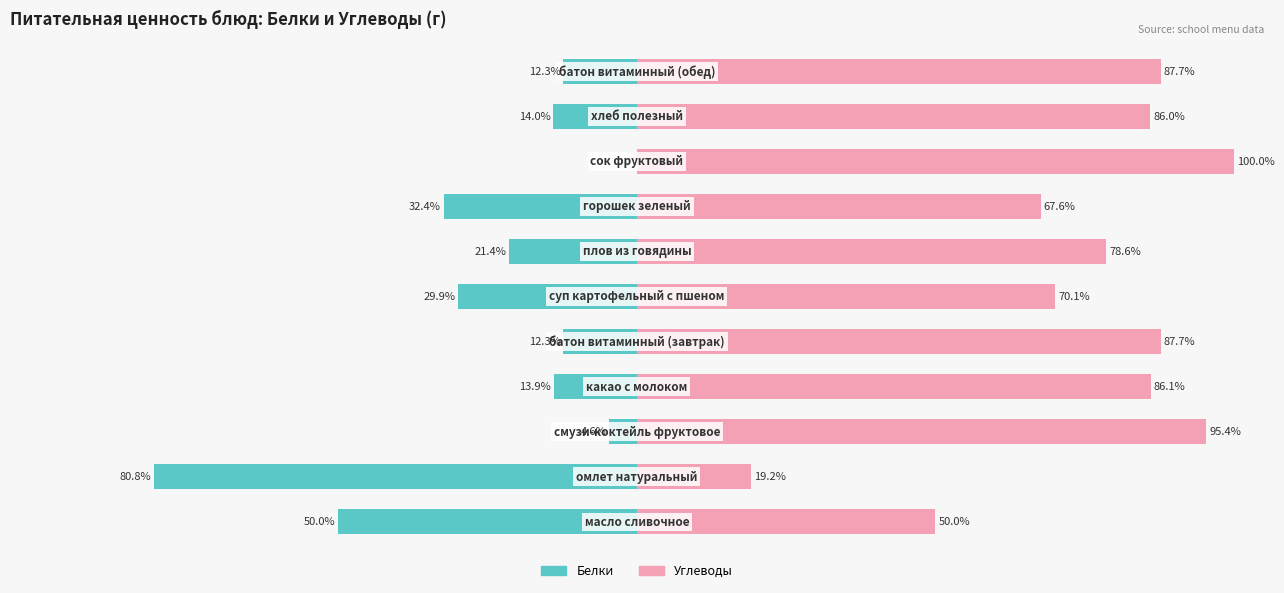

What is the spread (max minus min) of values at 4?

100.0